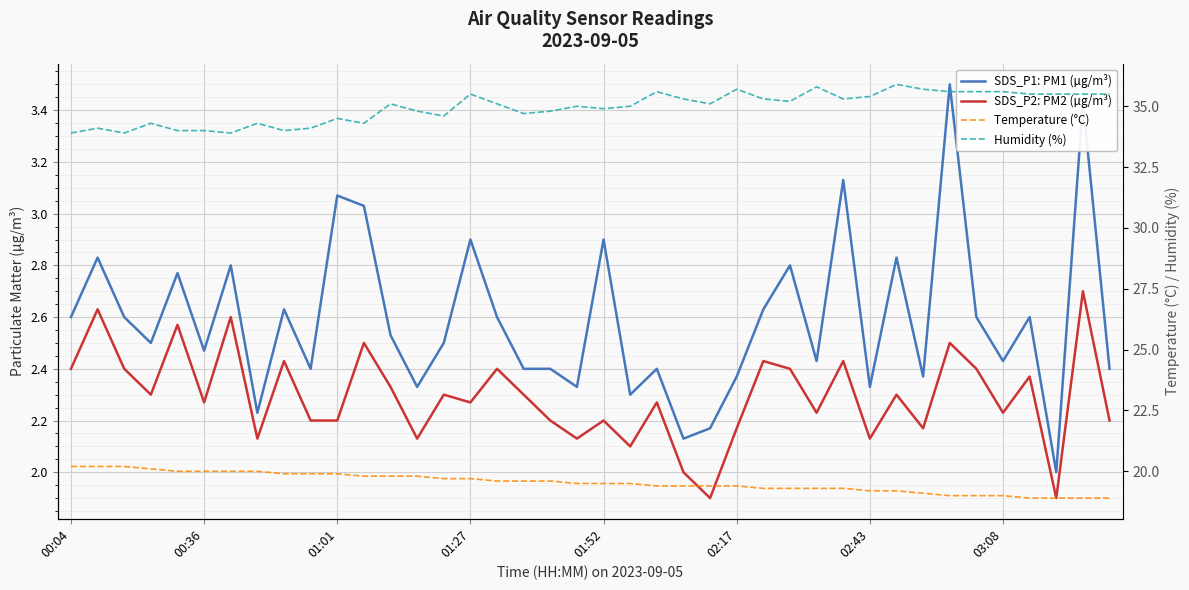

The value of Humidity (%) at 29 is 35.3. True or false?

True